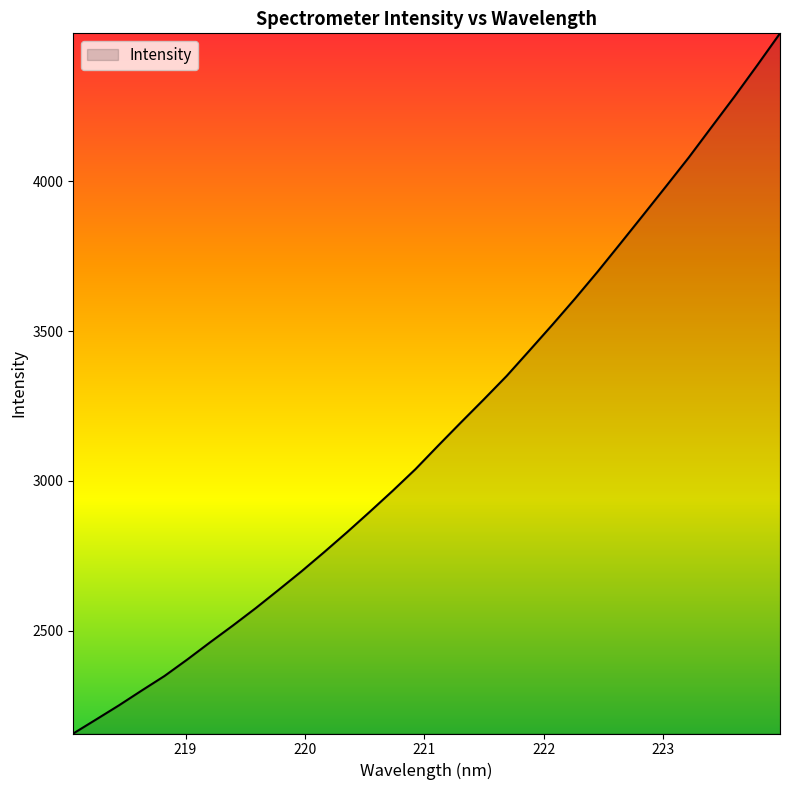

What is the smallest value displayed?

2157.1